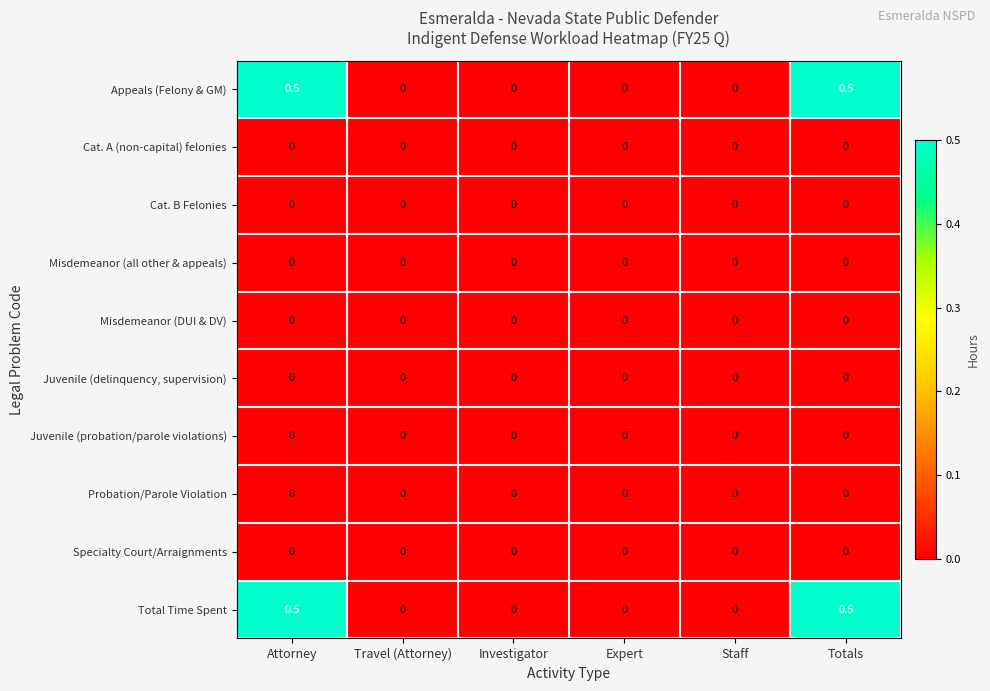

The Misdemeanor (DUI & DV) series shows 0.0 at Attorney. True or false?

True